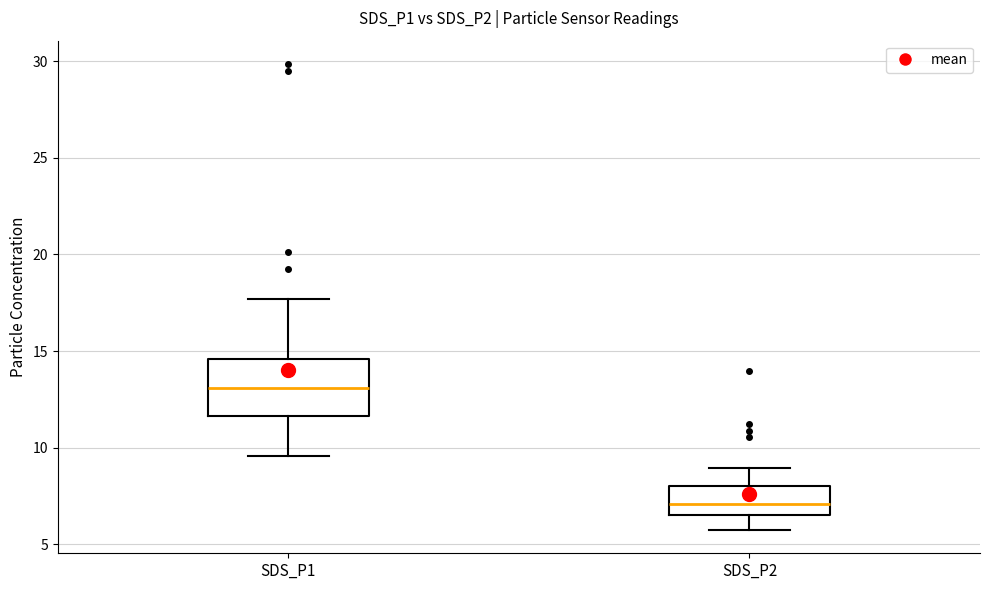

Reading left to right, read every box against the y-axis: the position of its median line, the range the box covers, and the ends of its whiskers. The values are not printed on the chart, so give them approximately, as read against the axis.

SDS_P1: median 13.0, box 11.5 to 14.5, whiskers 9.5 to 17.5
SDS_P2: median 7.0, box 6.5 to 8.0, whiskers 6.0 to 9.0